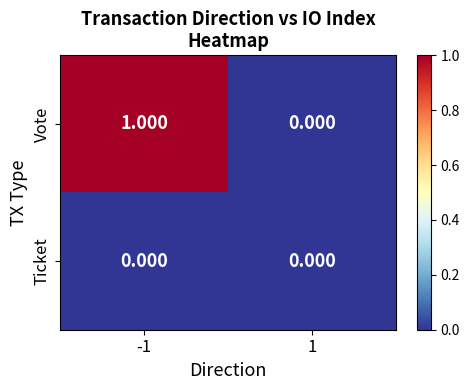

Which series has the widest spread of values?

Vote